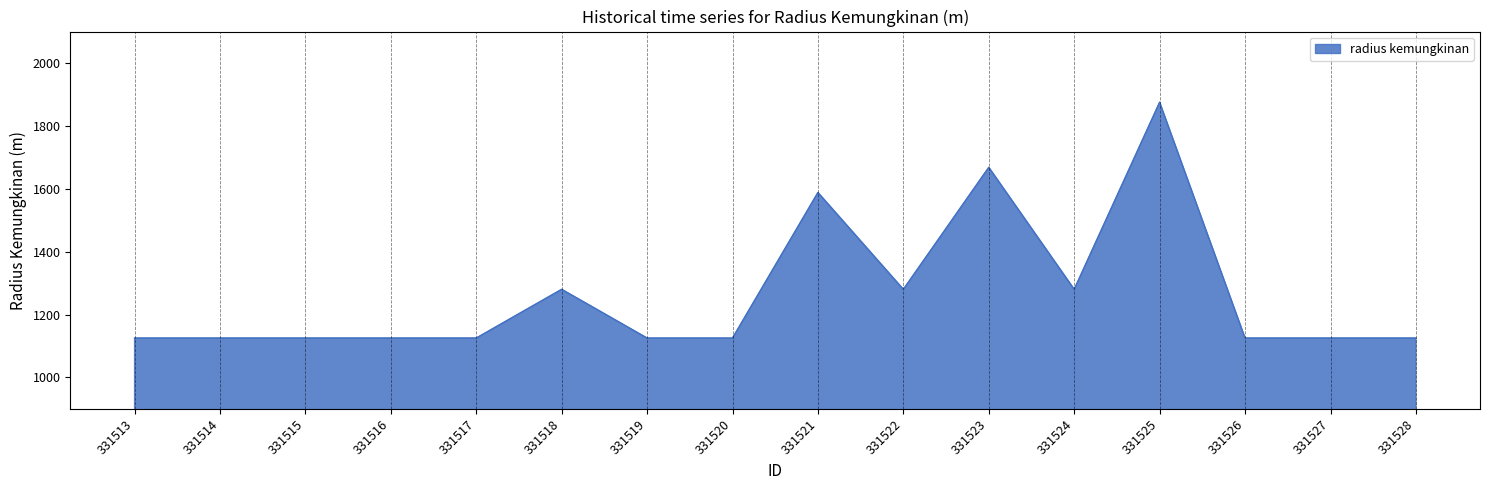

True or false: the data shows 1280 at 331522.

True